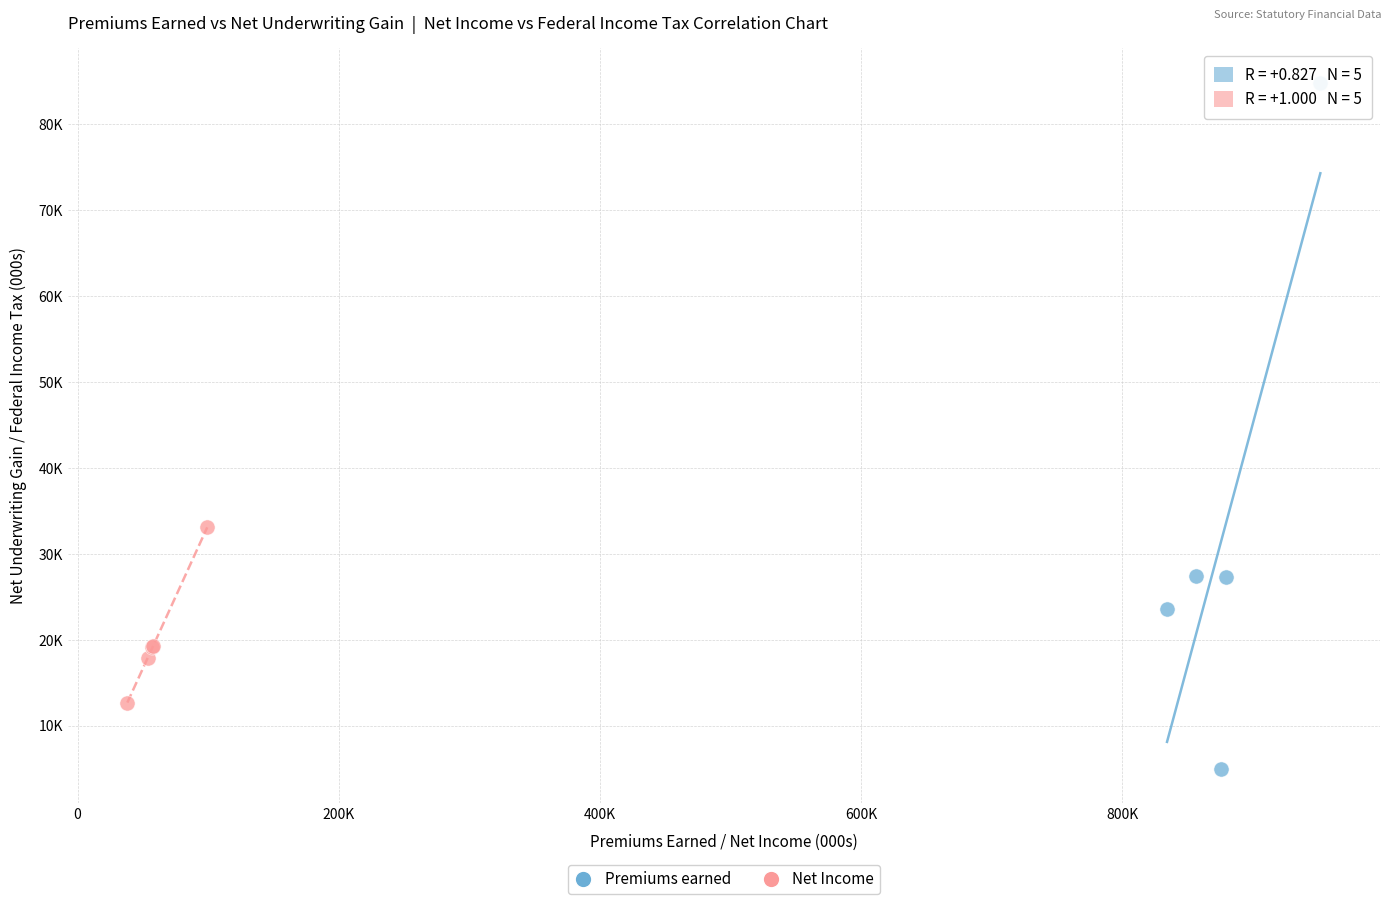

Which series reaches the minimum Y coordinate?

Premiums earned